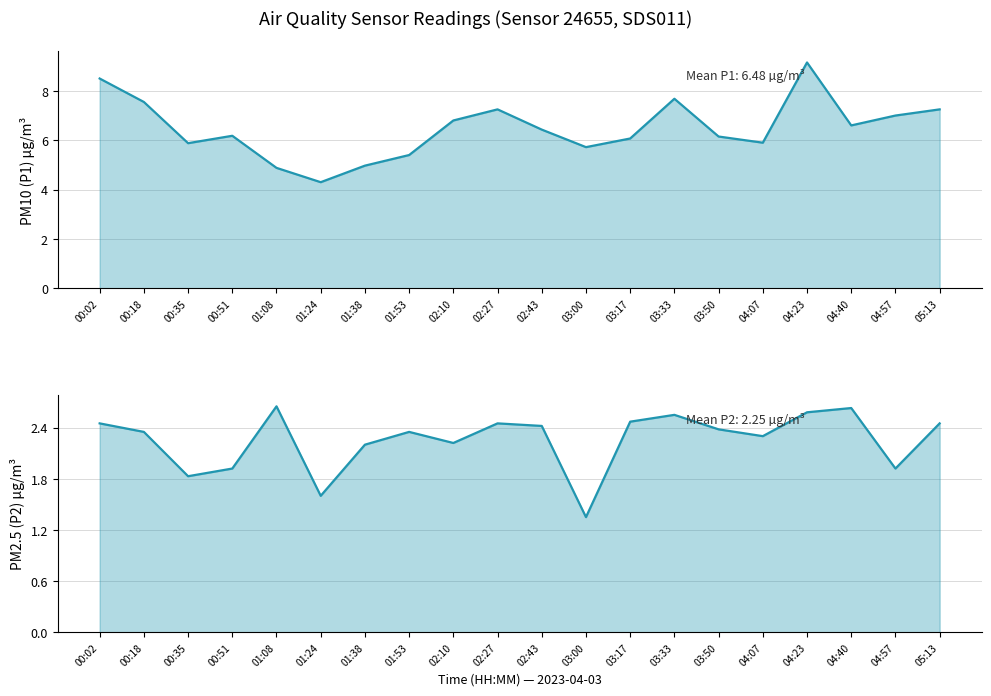

Between 00:02 and 02:10, which series saw the biggest shift?

P1